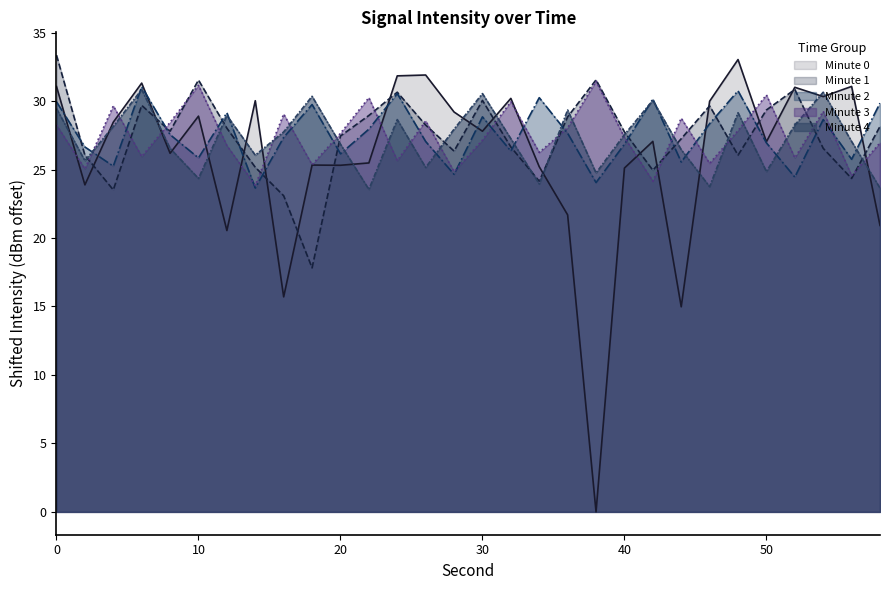

What is the spread (max minus min) of values at 16?

13.3